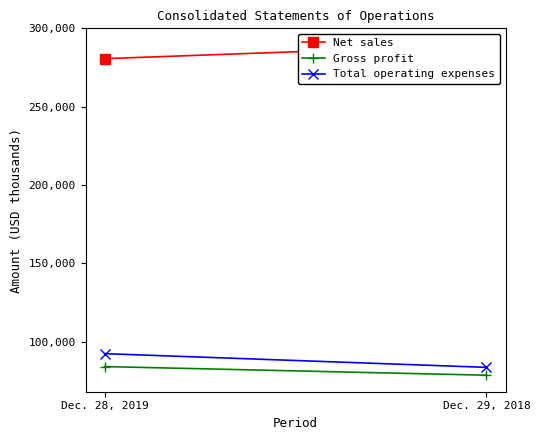

What is the label of the 2nd point from the right?

Dec. 28, 2019